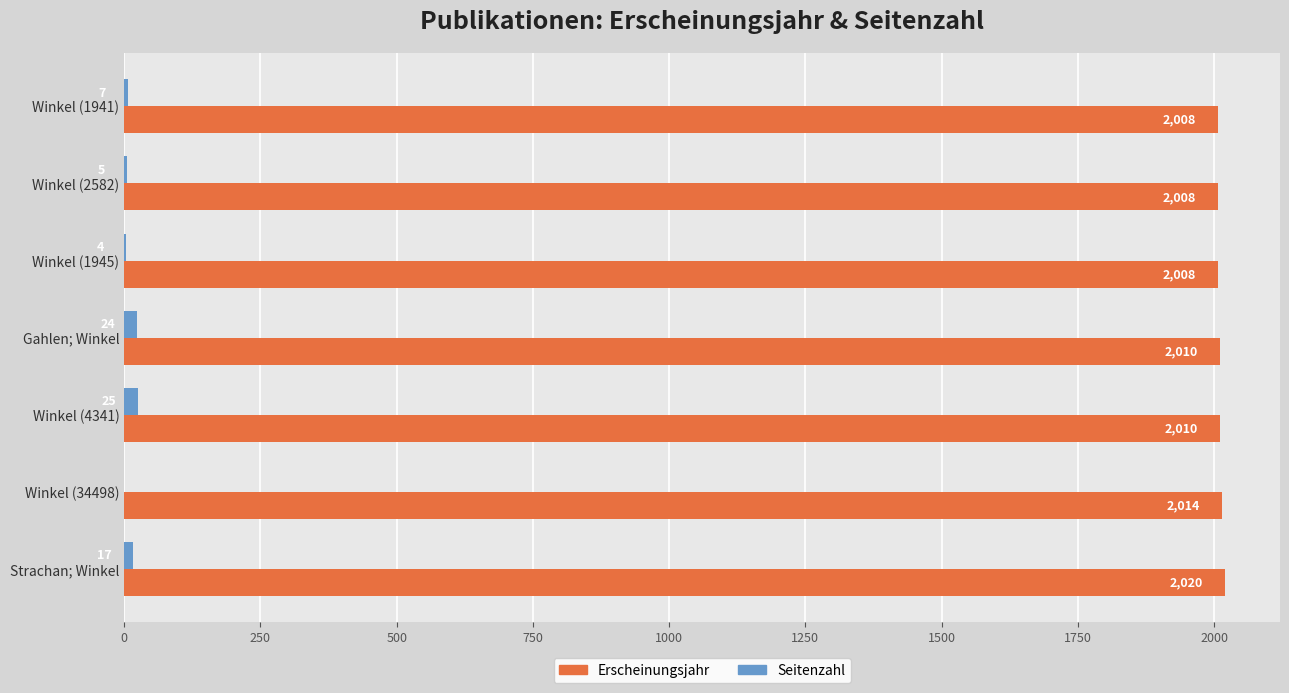

What are all the series names shown in the legend?

Erscheinungsjahr, Seitenzahl